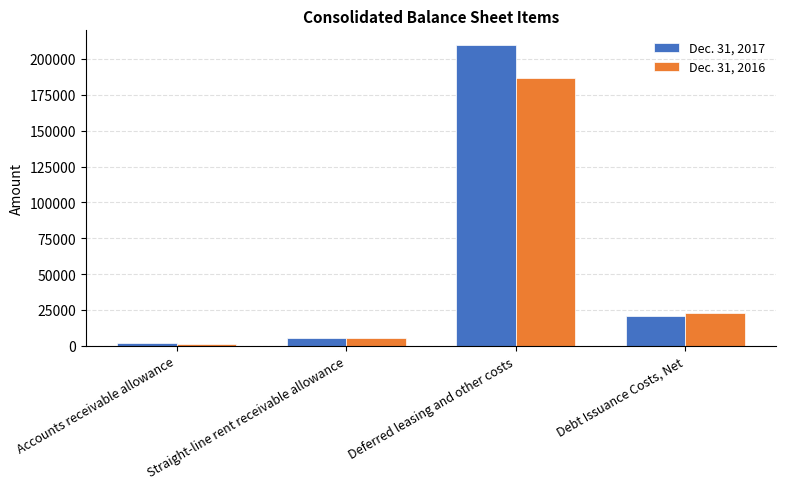

Reading left to right, list all the values displayed in this chart.

Dec. 31, 2017: Accounts receivable allowance=1709	Straight-line rent receivable allowance=5254	Deferred leasing and other costs=209451	Debt Issuance Costs, Net=21114
Dec. 31, 2016: Accounts receivable allowance=1391	Straight-line rent receivable allowance=5268	Deferred leasing and other costs=186798	Debt Issuance Costs, Net=23052